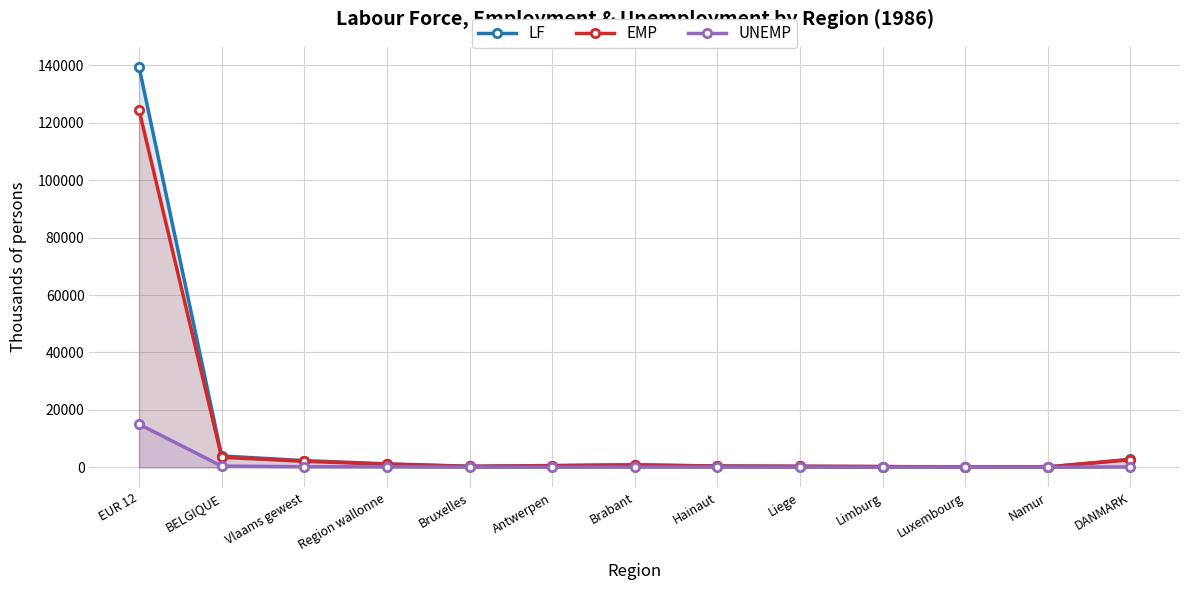

What is the label of the 13th point from the right?

EUR 12